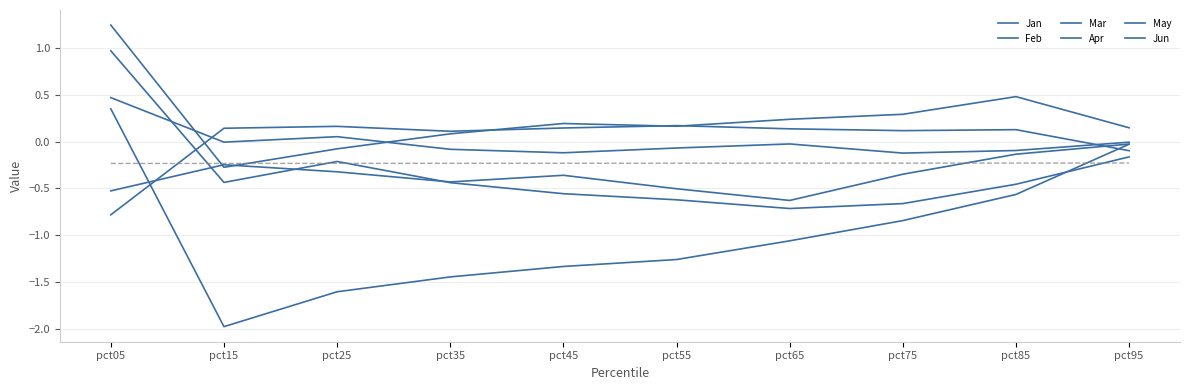

How many times do Mar and Apr cross each other?

2